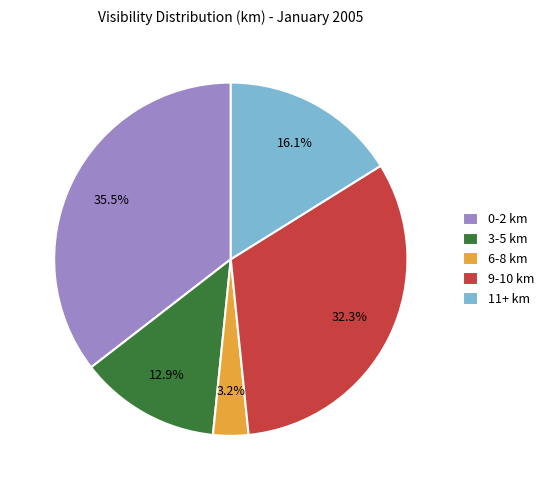

Is there any slice that represents more than half of the pie?

No